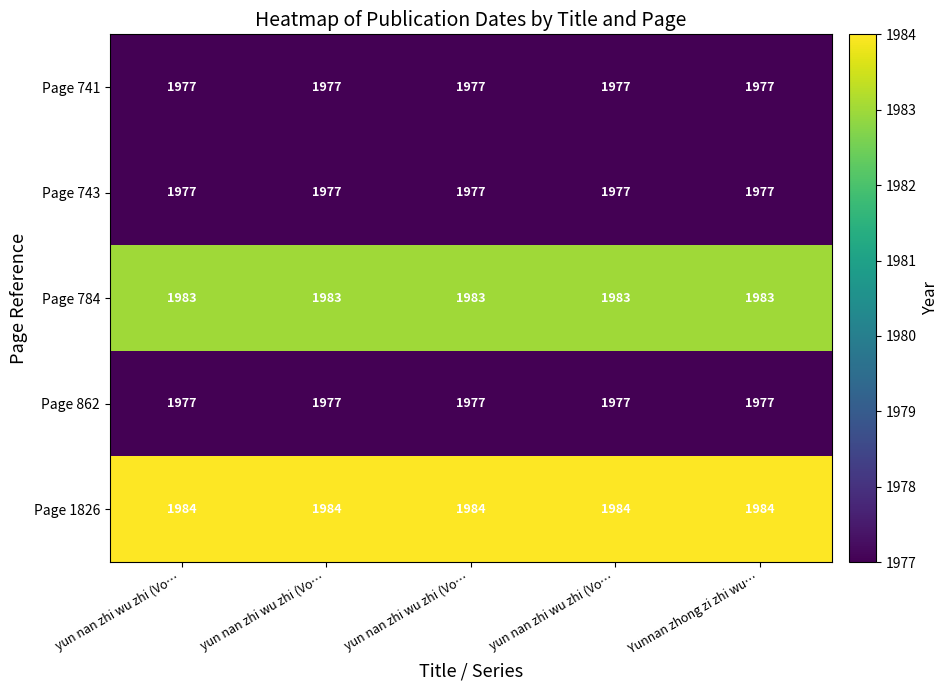

List the series in order of their peak value, highest first.

Page 1826, Page 784, Page 741, Page 743, Page 862